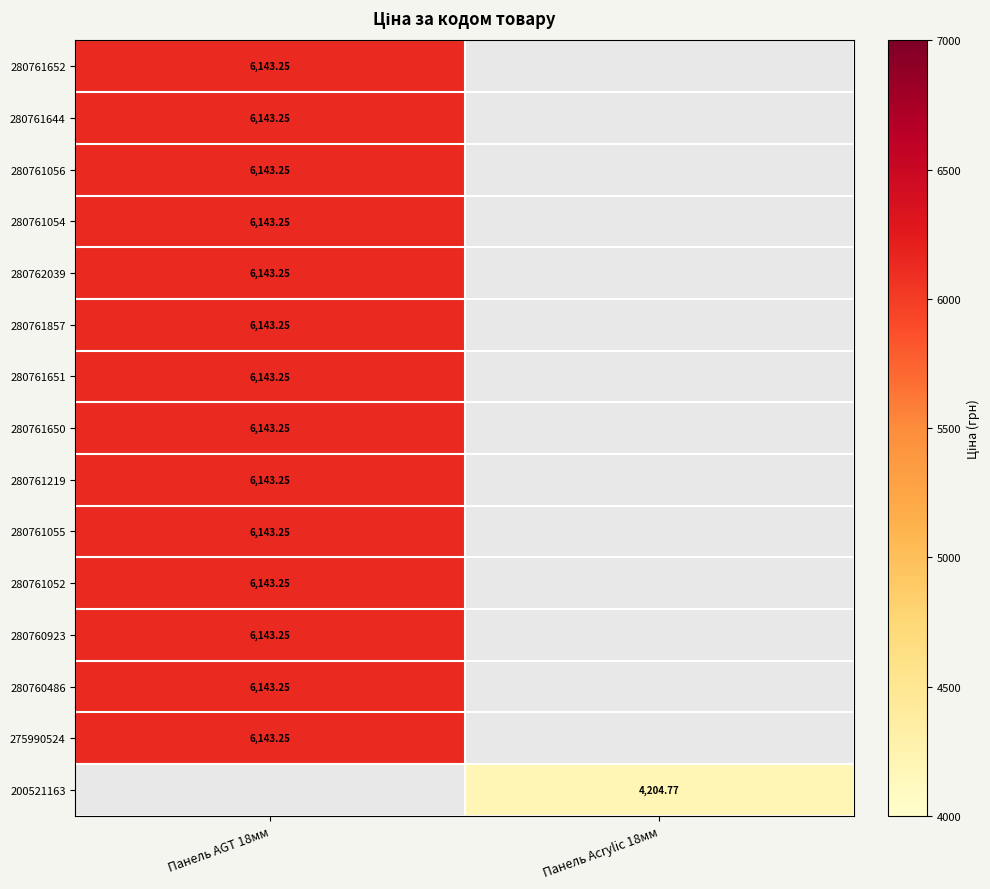

At which label is 280761857 closest to 6143?

Панель AGT 18мм